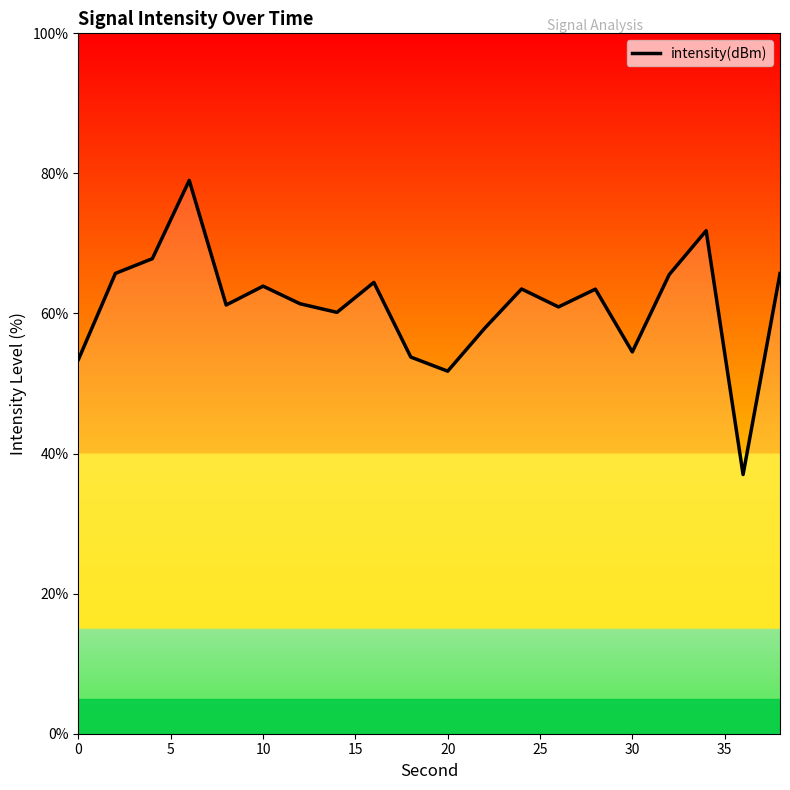

What is the smallest value displayed?

37.0